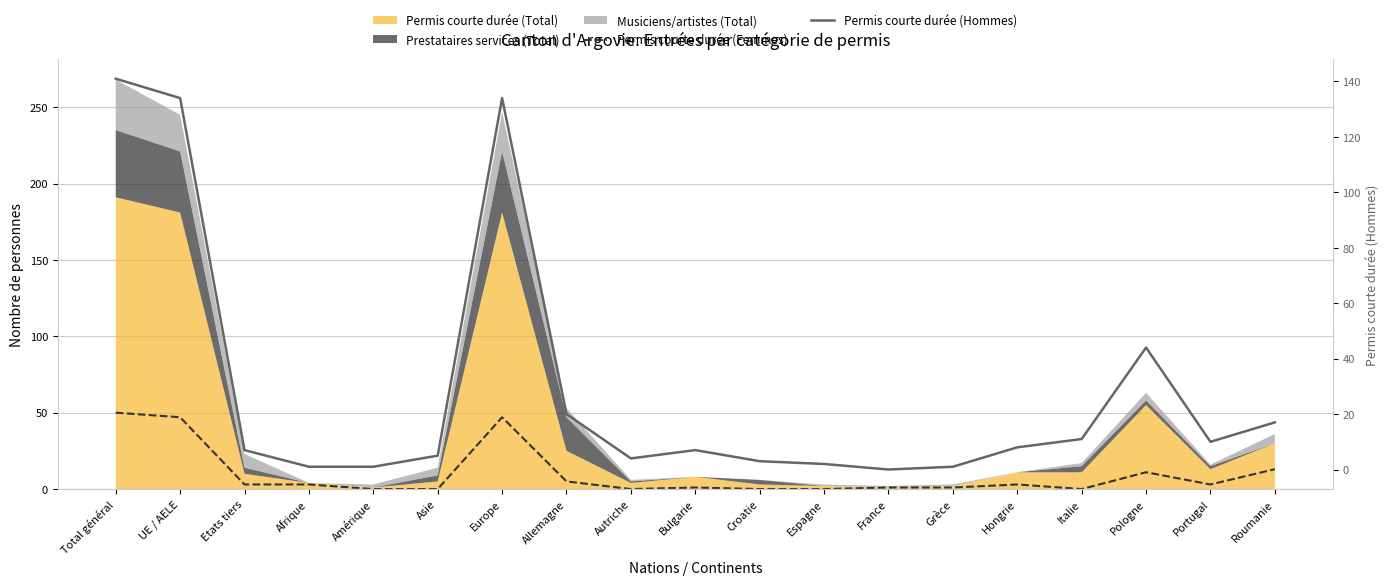

True or false: Permis courte durée (Hommes) and Permis courte durée (Femmes) intersect in this chart.

True